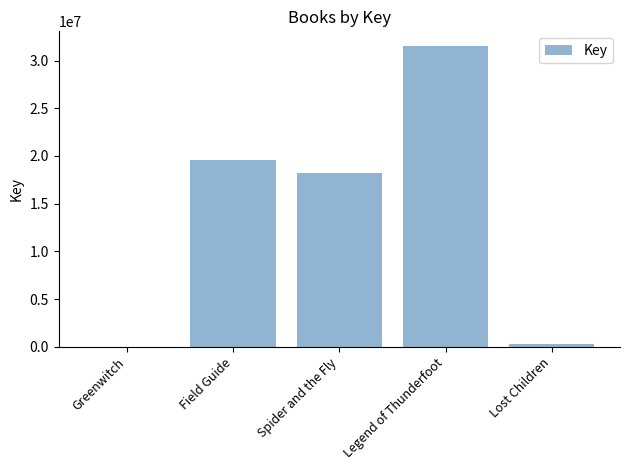

What is the greatest value displayed?

31498091